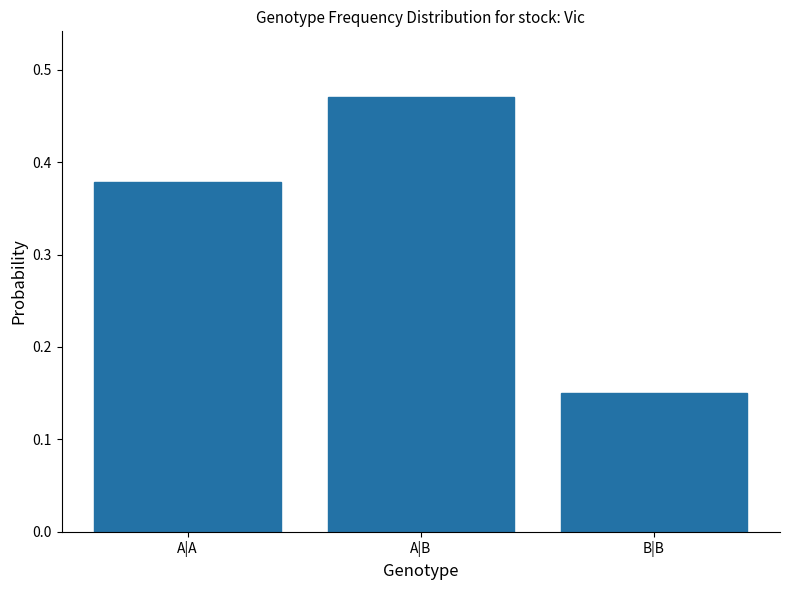

What is the label of the 1st bar from the left?

A|A